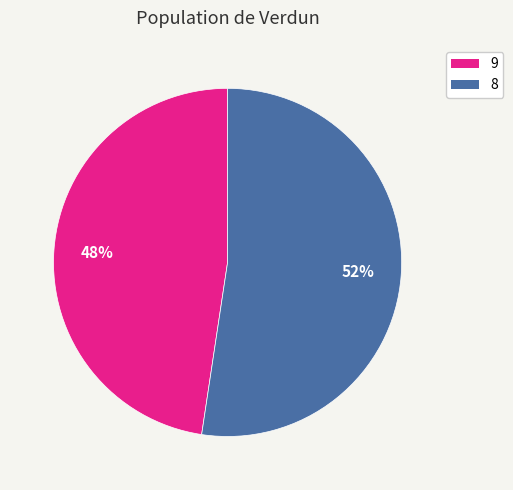

Is the sum of 9 and 8 greater than half?

Yes